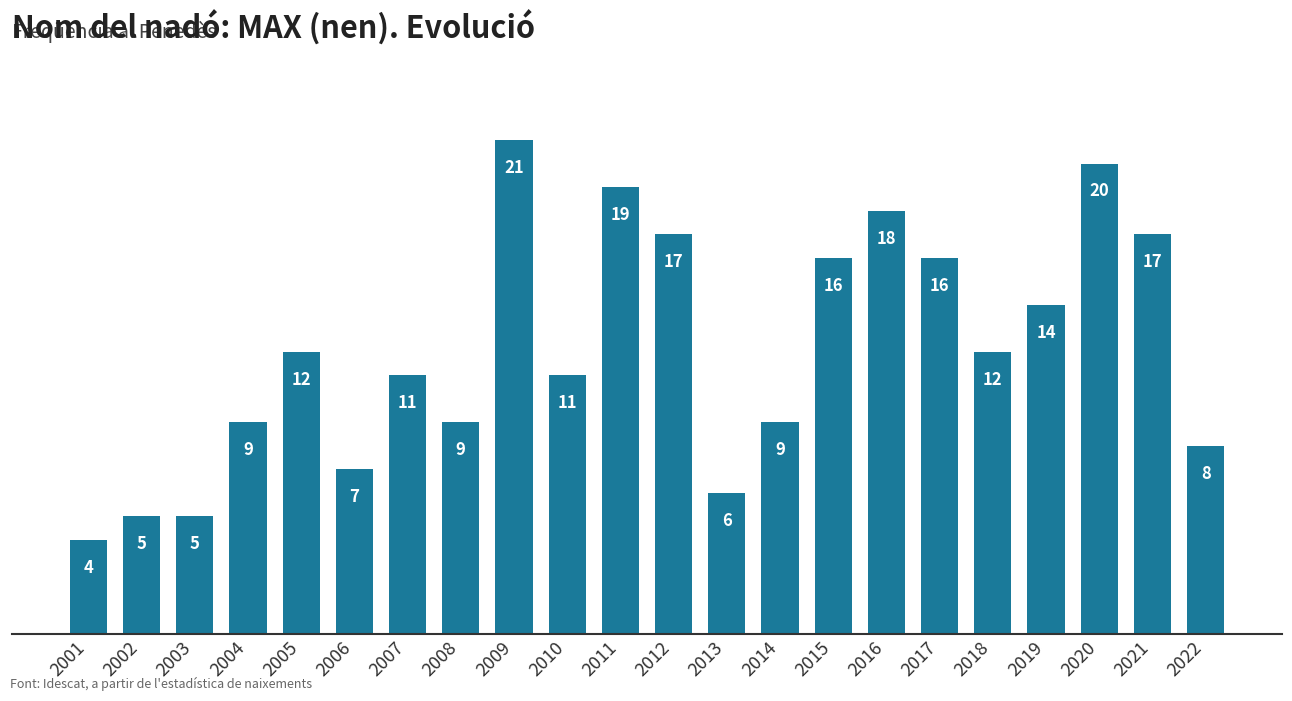

True or false: the data shows 18 at 2016.

True